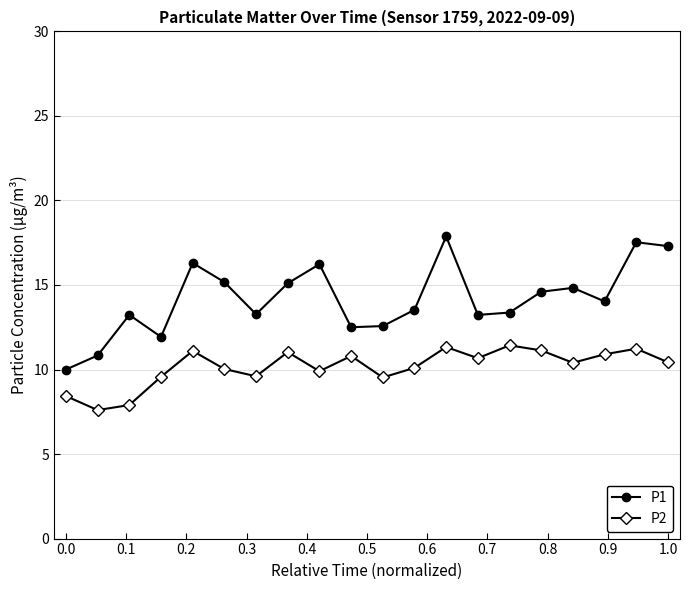

Does the chart have visible grid lines?

Yes